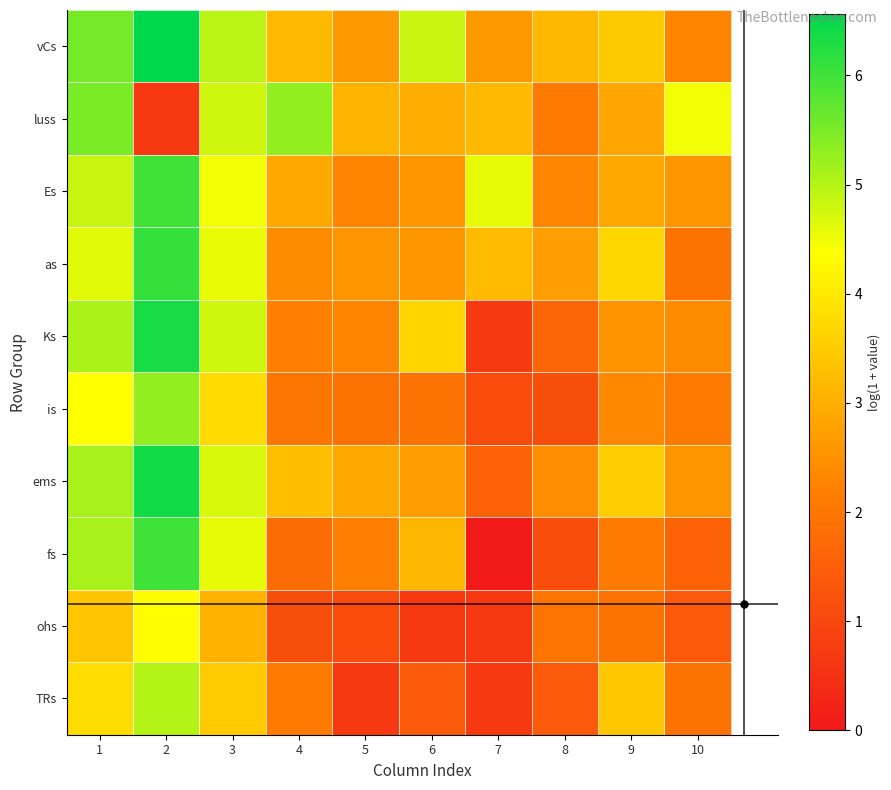

Which series has the largest range (max minus min)?

fs